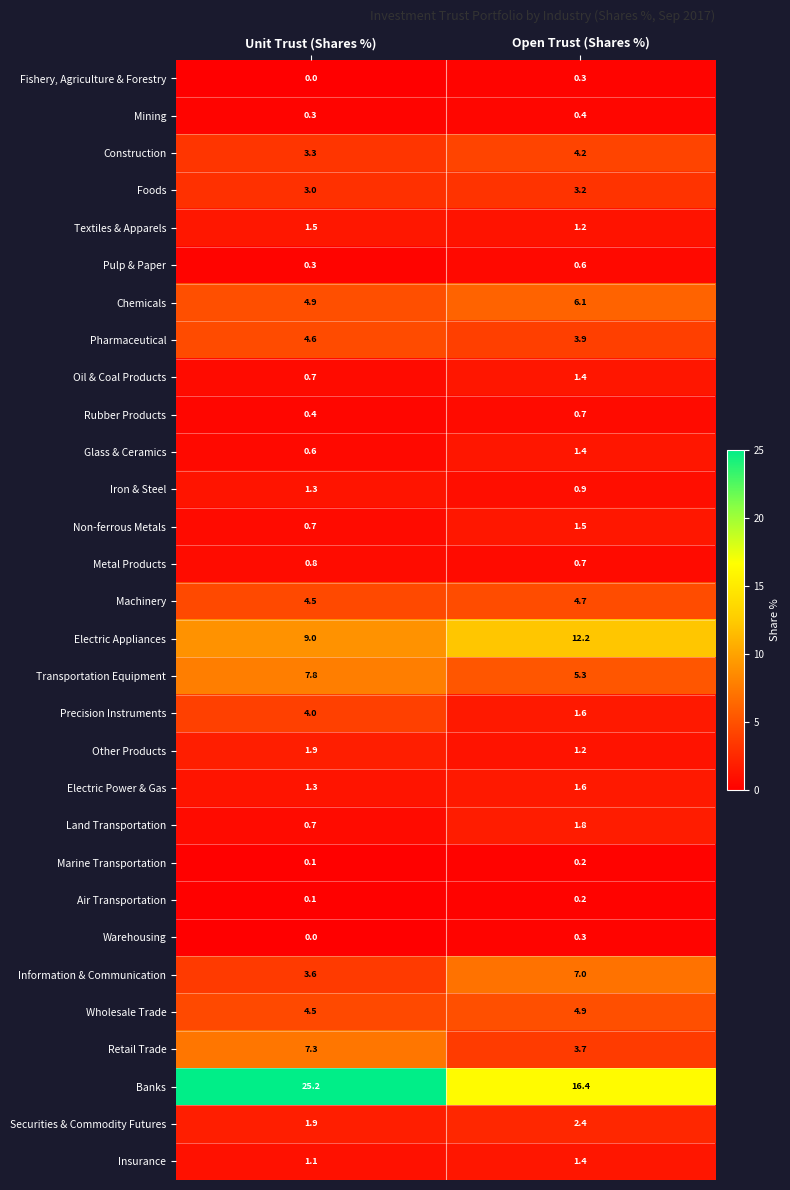

What is the sum of all Metal Products values?

1.5